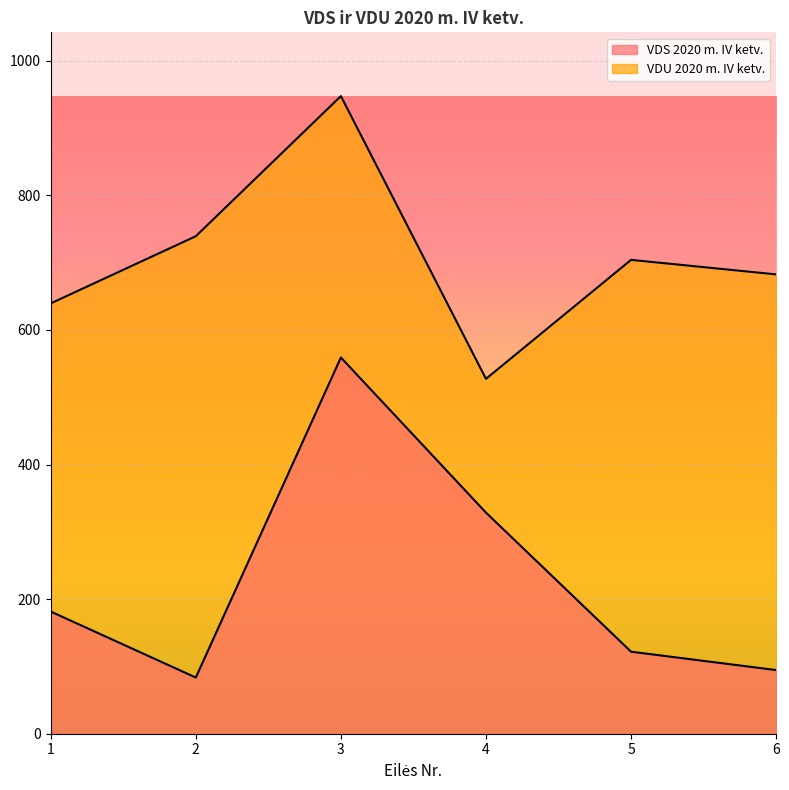

What is the average value of the VDS 2020 m. IV ketv. series?

228.2